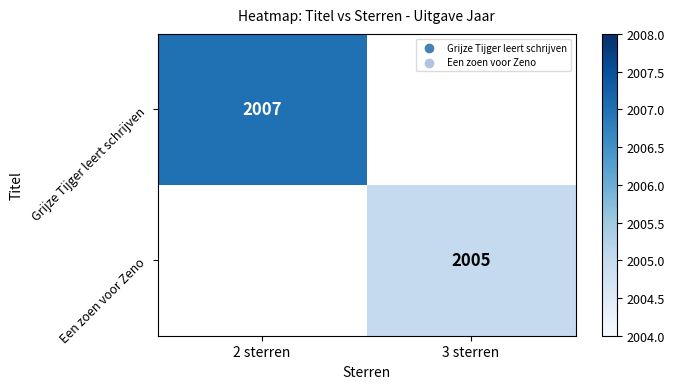

The Een zoen voor Zeno series shows 1290 at 3 sterren. True or false?

False